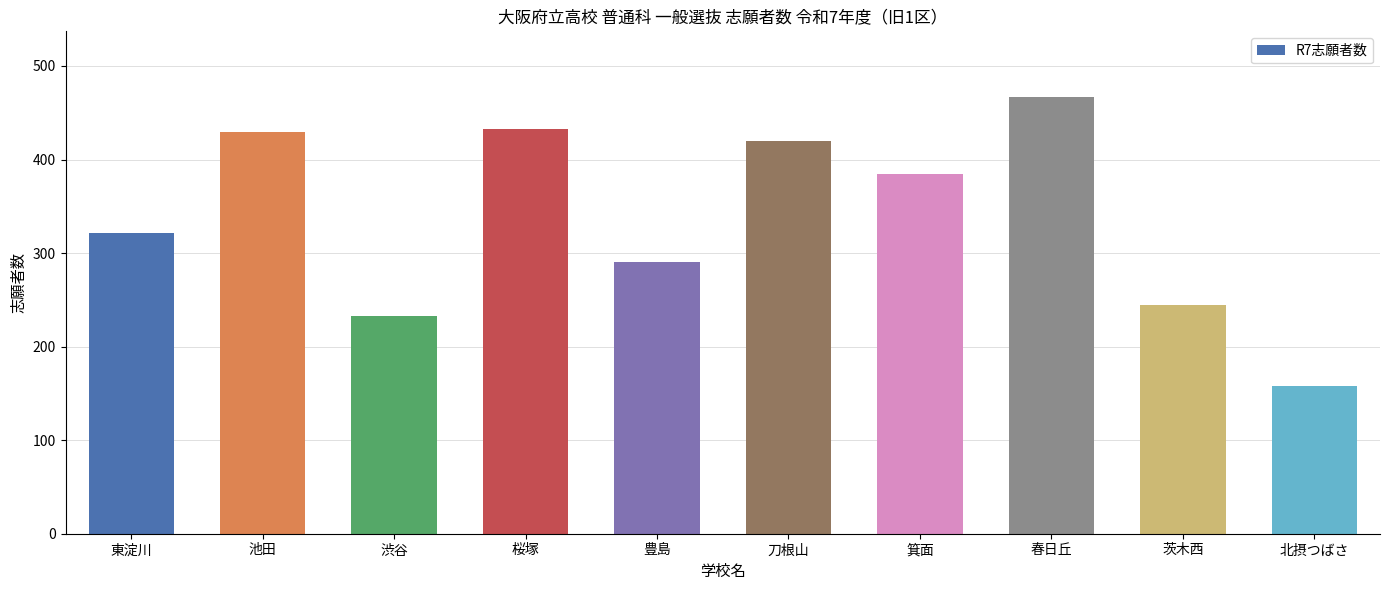

Count the number of data series in this chart.

1